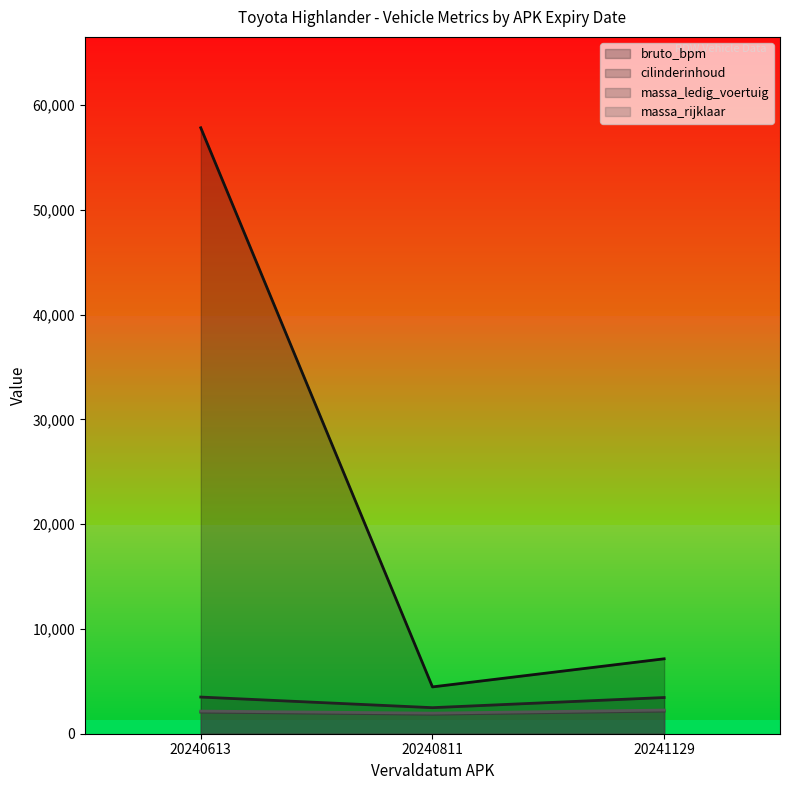

How many categories are shown in the chart?

3